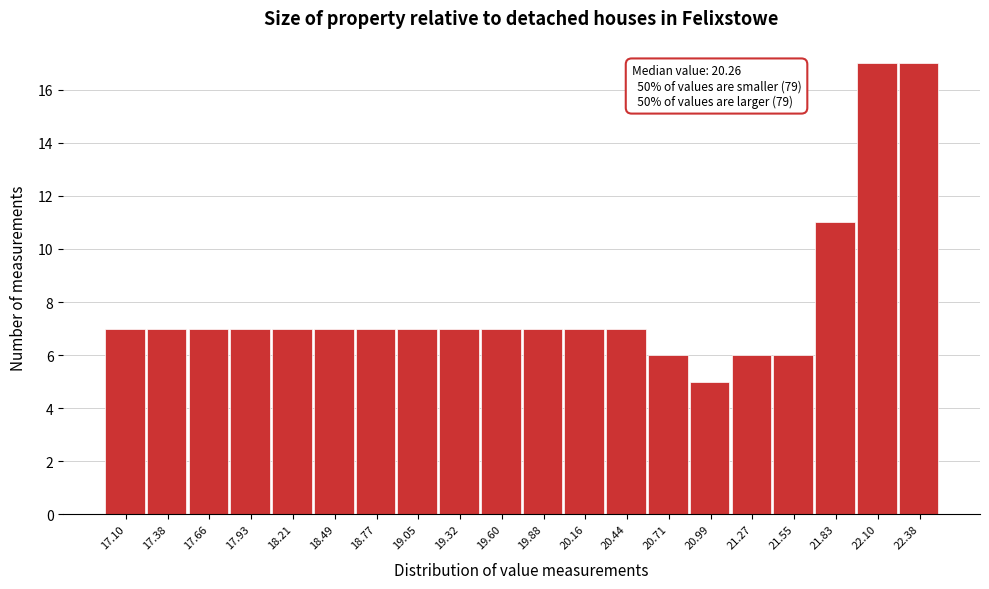

Reading left to right, list all the values displayed in this chart.

17.10=7	17.38=7	17.66=7	17.93=7	18.21=7	18.49=7	18.77=7	19.05=7	19.32=7	19.60=7	19.88=7	20.16=7	20.44=7	20.71=6	20.99=5	21.27=6	21.55=6	21.83=11	22.10=17	22.38=17